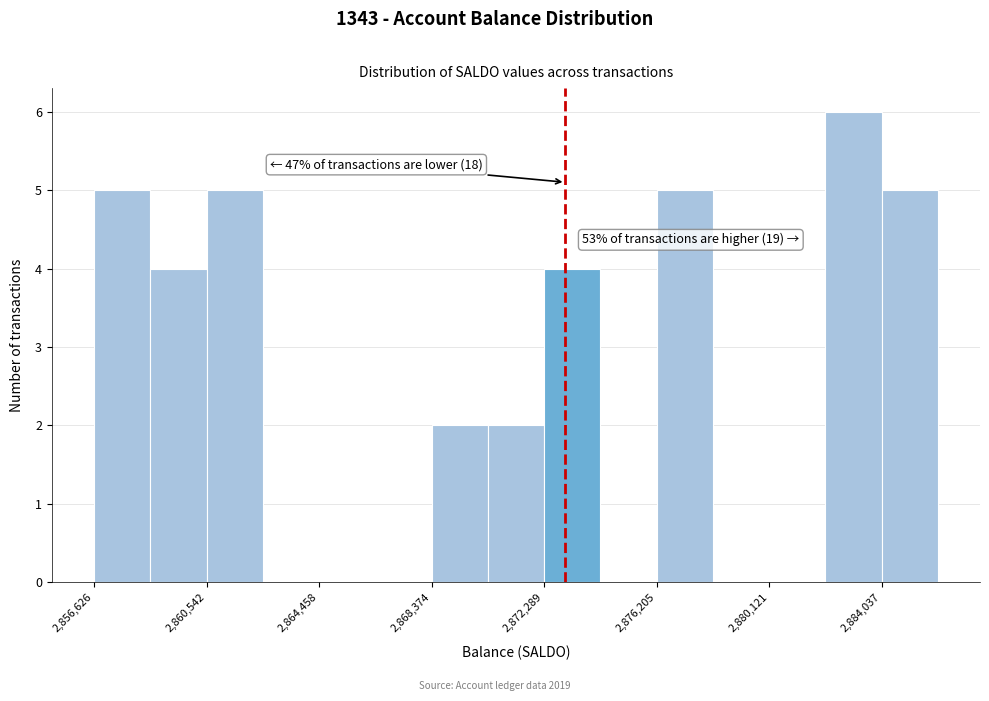

Around what value on the x-axis is the tallest bar? Give the approximate position of its centre, as read against the axis.

2883000